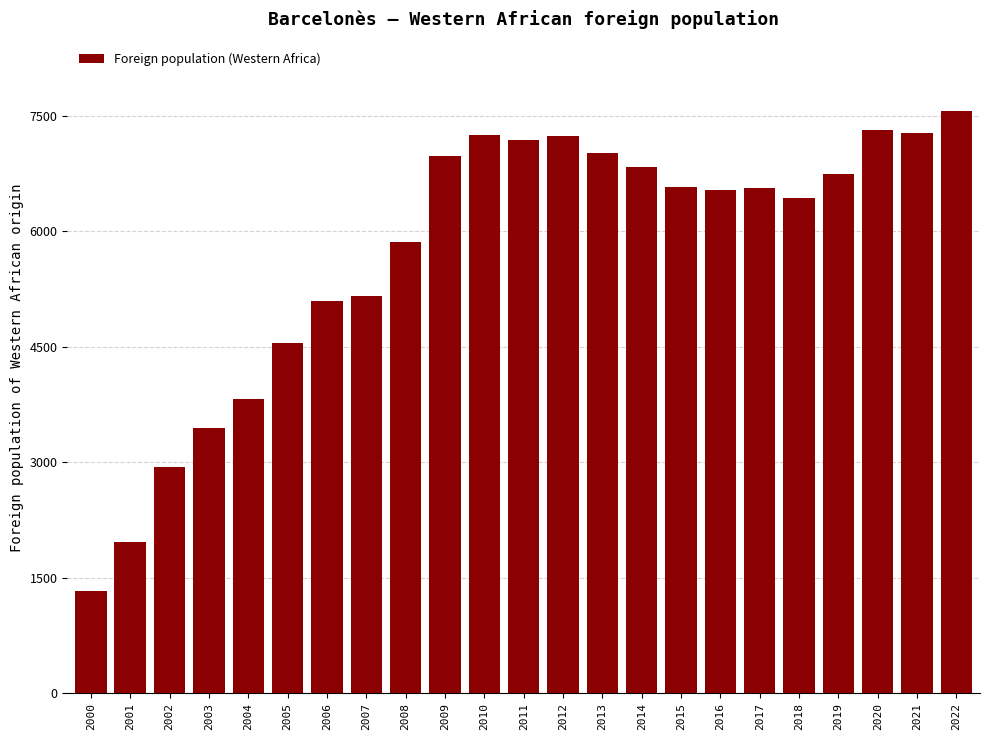

What is the sum of the values at 2011 and 2006?

12283